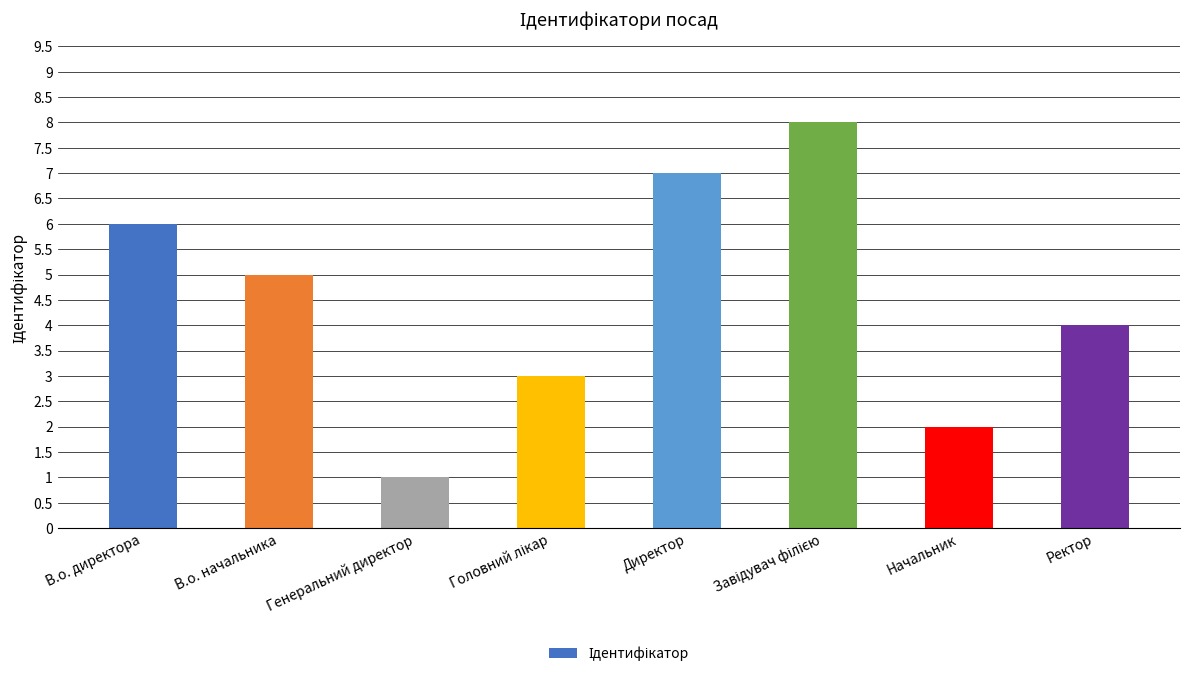

What is the approximate value at В.о. начальника?

5